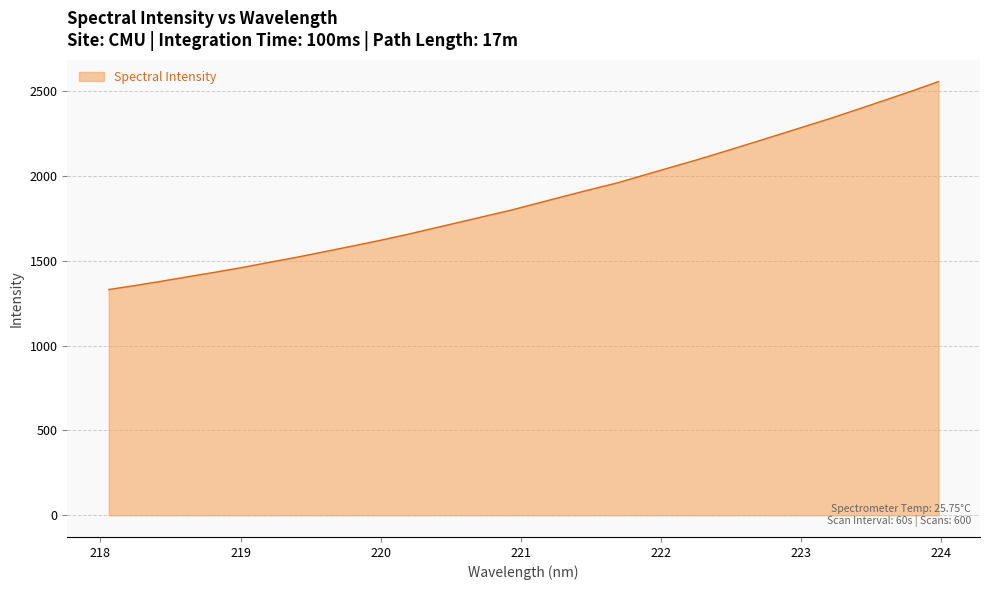

What is the minimum value shown in the chart?

1331.0